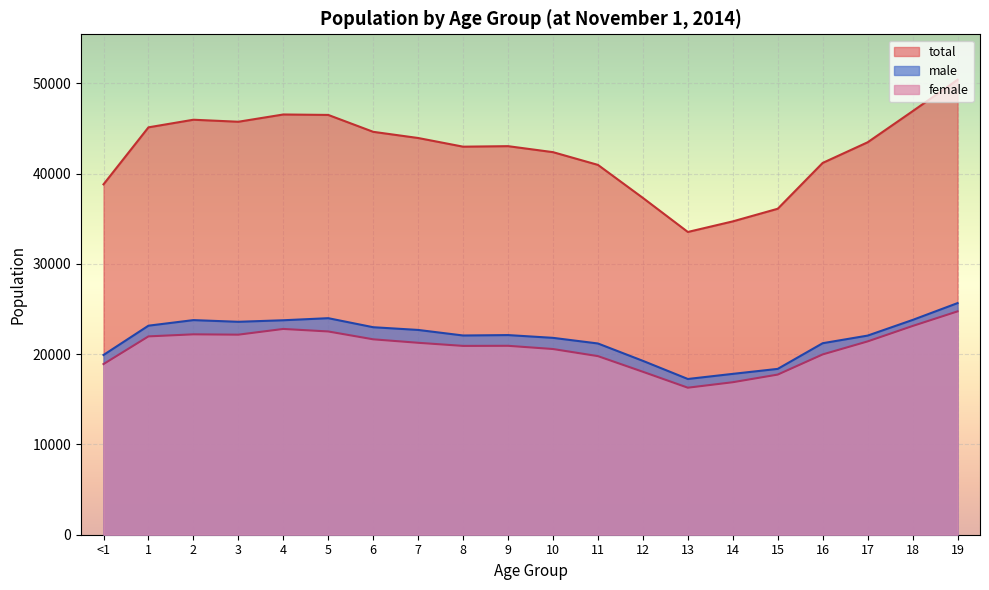

Between 15 and 13, which is larger?

15